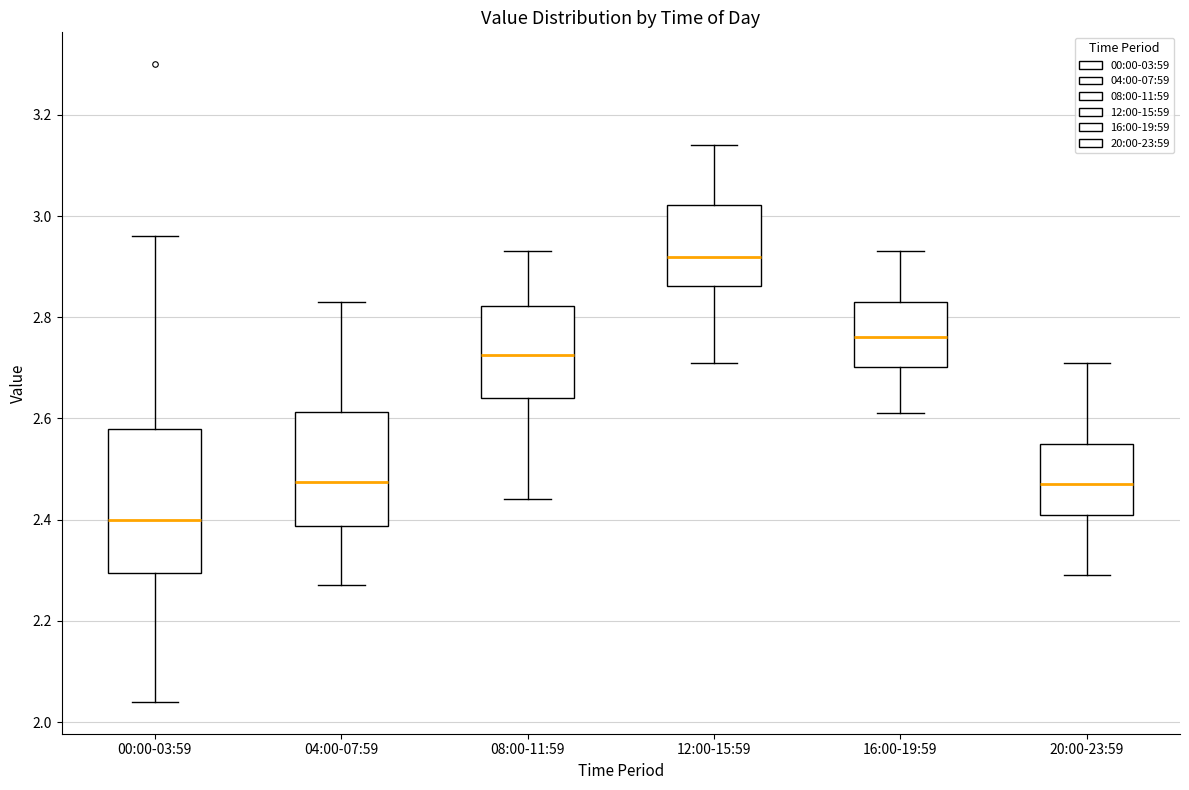

Which box is the tallest, from its lower edge to its upper edge?

00:00-03:59